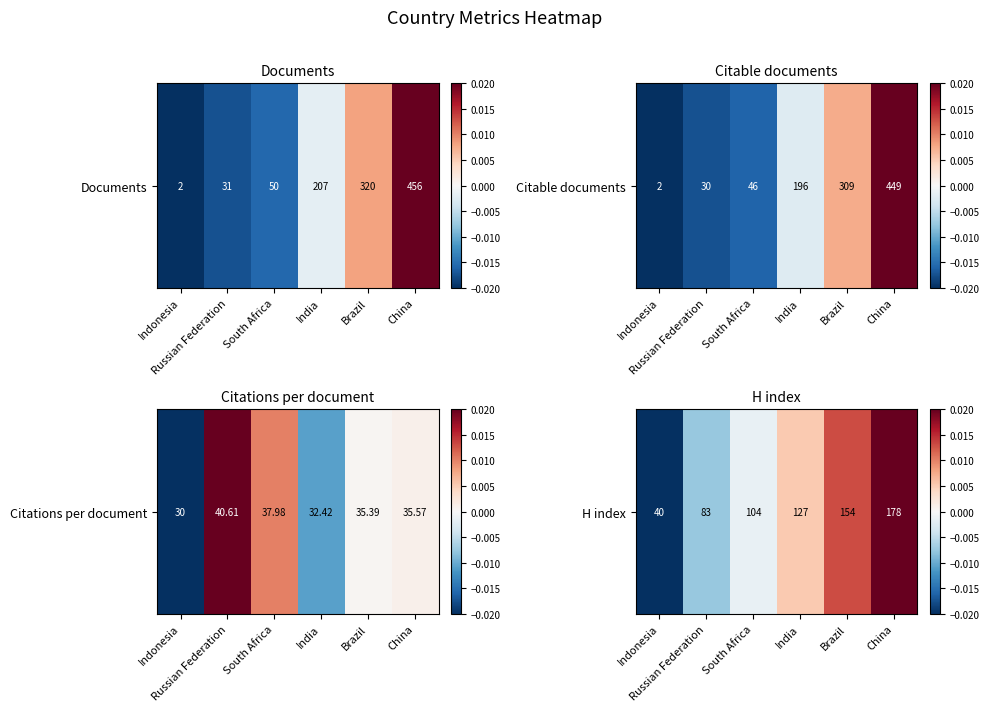

True or false: the data shows -0.0 at South Africa.

True